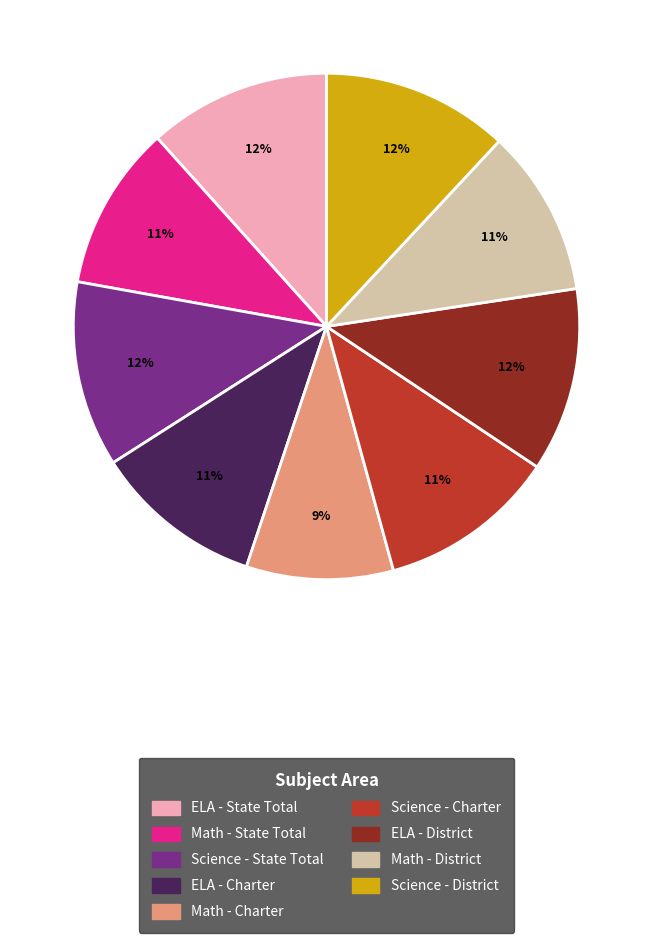

What percentage is the Math - District slice, to the nearest percent?

11%